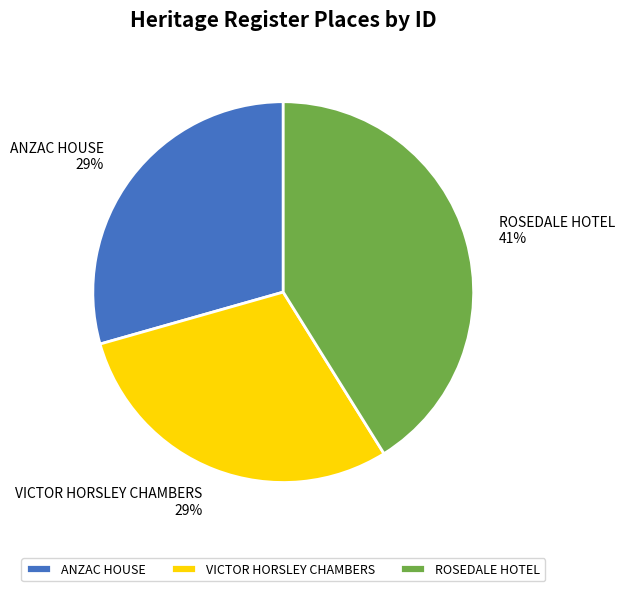

How many slices are in this pie chart?

3